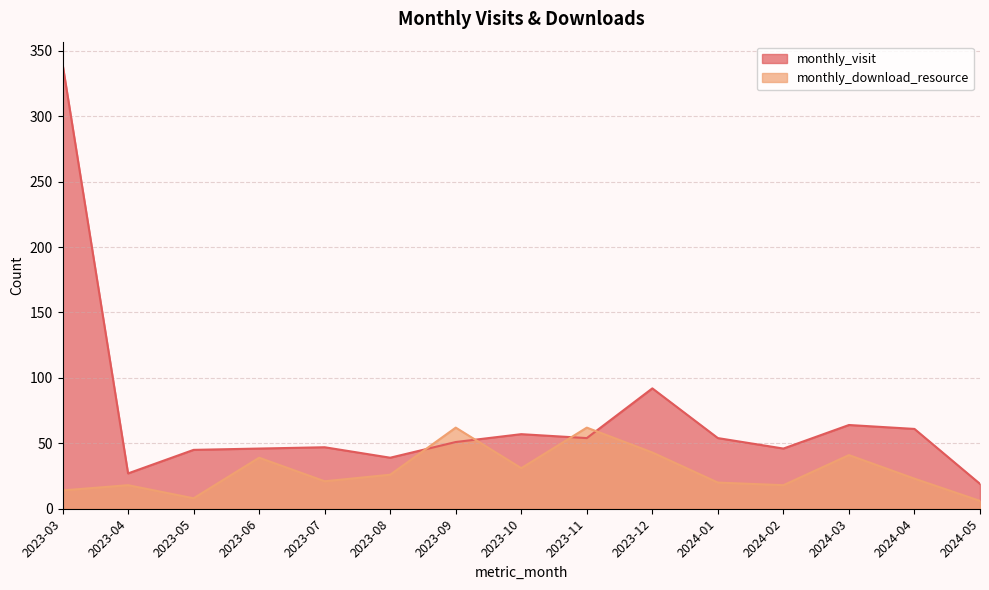

What is the label of the 2nd point from the left?

2023-04